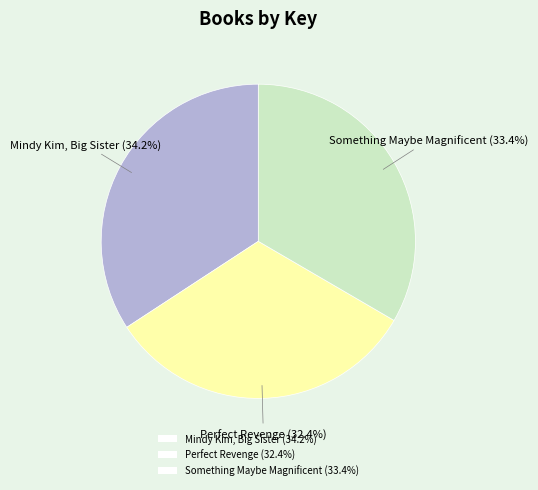

To the nearest percent, what percentage of the pie is Something Maybe Magnificent?

33%